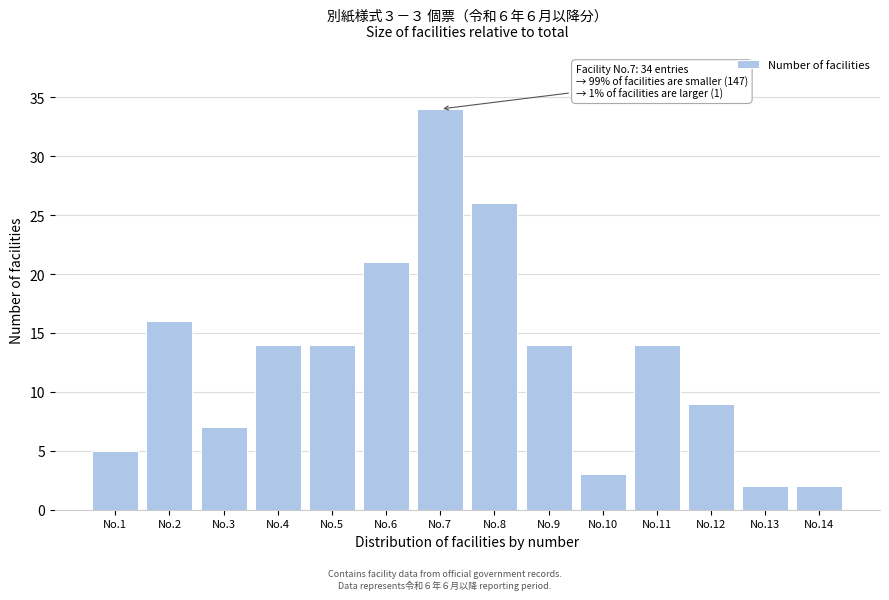

Reading left to right, list all the values displayed in this chart.

No.1=5	No.2=16	No.3=7	No.4=14	No.5=14	No.6=21	No.7=34	No.8=26	No.9=14	No.10=3	No.11=14	No.12=9	No.13=2	No.14=2